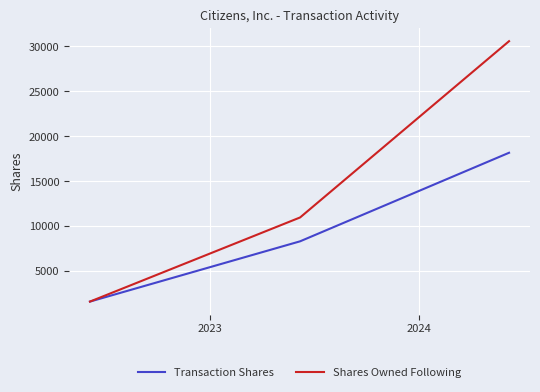

Rank the series by their maximum value, from highest to lowest.

Shares Owned Following, Transaction Shares